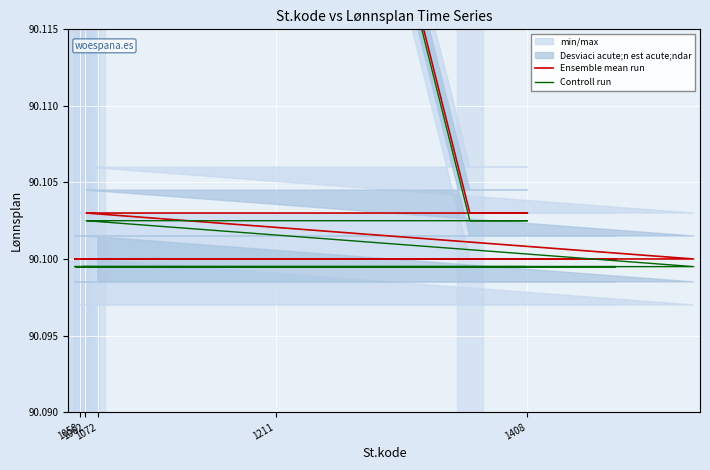

How many Ensemble mean run values are between 90 and 91?

20